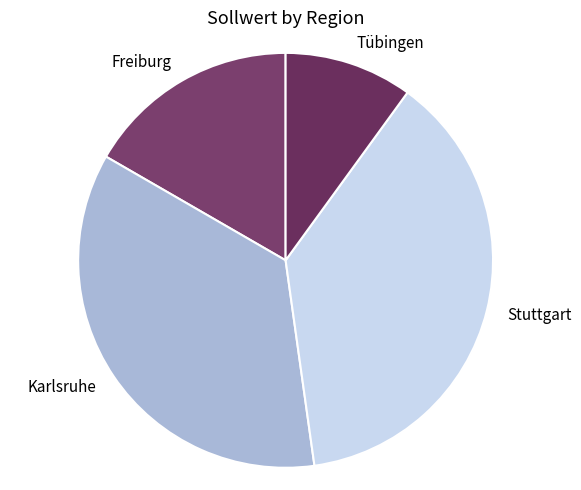

The Karlsruhe slice represents 48% of the pie. True or false?

False